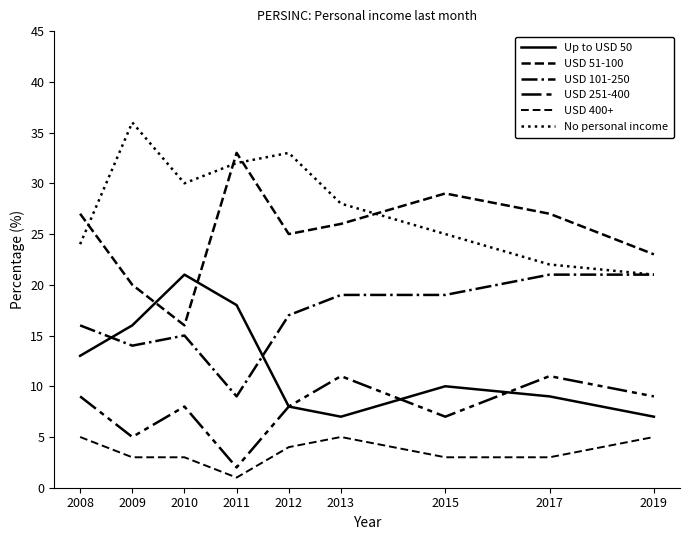

Reading left to right, extract all data points from this chart.

Up to USD 50: 2008=13	2009=16	2010=21	2011=18	2012=8	2013=7	2015=10	2017=9	2019=7
USD 51-100: 2008=27	2009=20	2010=16	2011=33	2012=25	2013=26	2015=29	2017=27	2019=23
USD 101-250: 2008=16	2009=14	2010=15	2011=9	2012=17	2013=19	2015=19	2017=21	2019=21
USD 251-400: 2008=9	2009=5	2010=8	2011=2	2012=8	2013=11	2015=7	2017=11	2019=9
USD 400+: 2008=5	2009=3	2010=3	2011=1	2012=4	2013=5	2015=3	2017=3	2019=5
No personal income: 2008=24	2009=36	2010=30	2011=32	2012=33	2013=28	2015=25	2017=22	2019=21